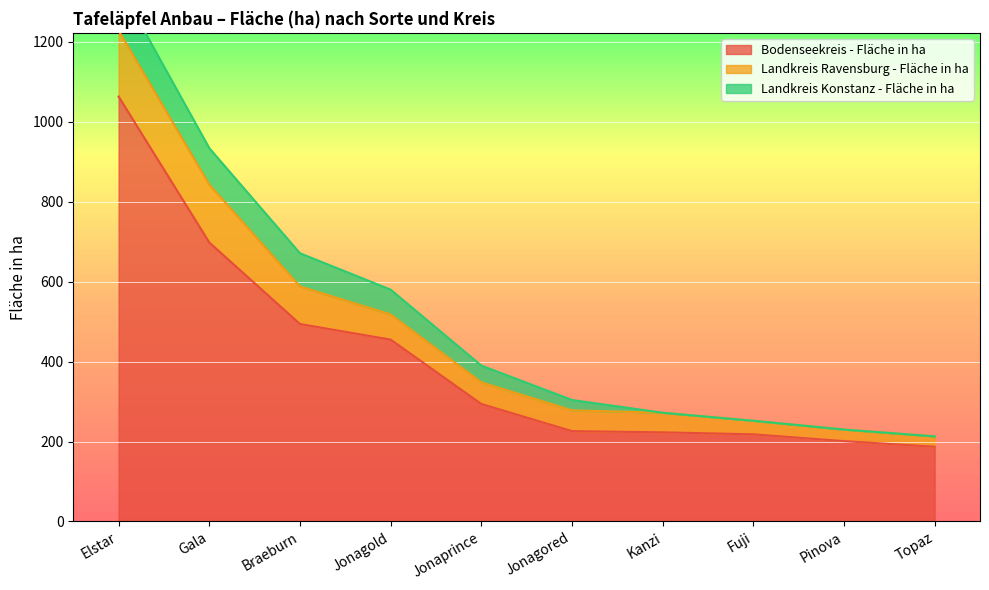

True or false: Landkreis Konstanz - Fläche in ha and Landkreis Ravensburg - Fläche in ha cross at least once.

False